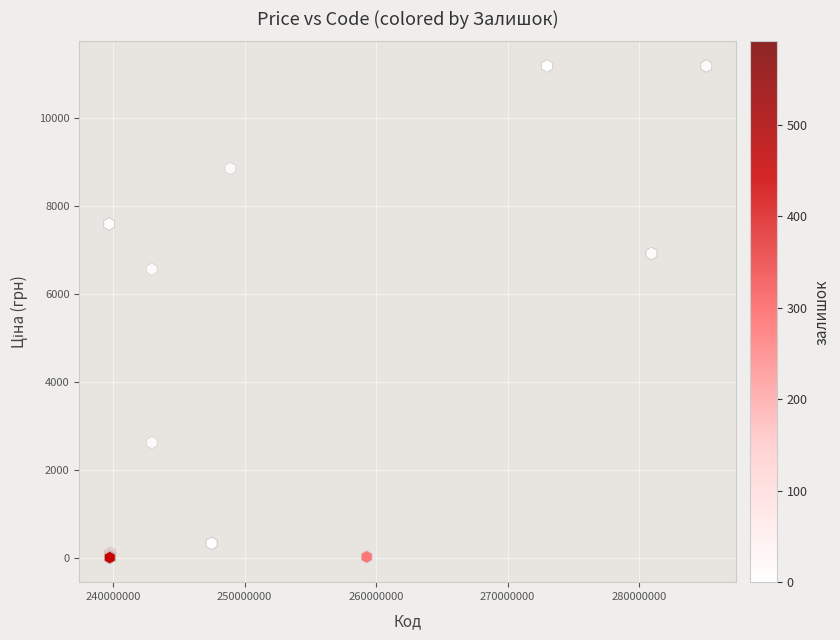

What Y value in the scatter plot is closest to 5602?

6568.8